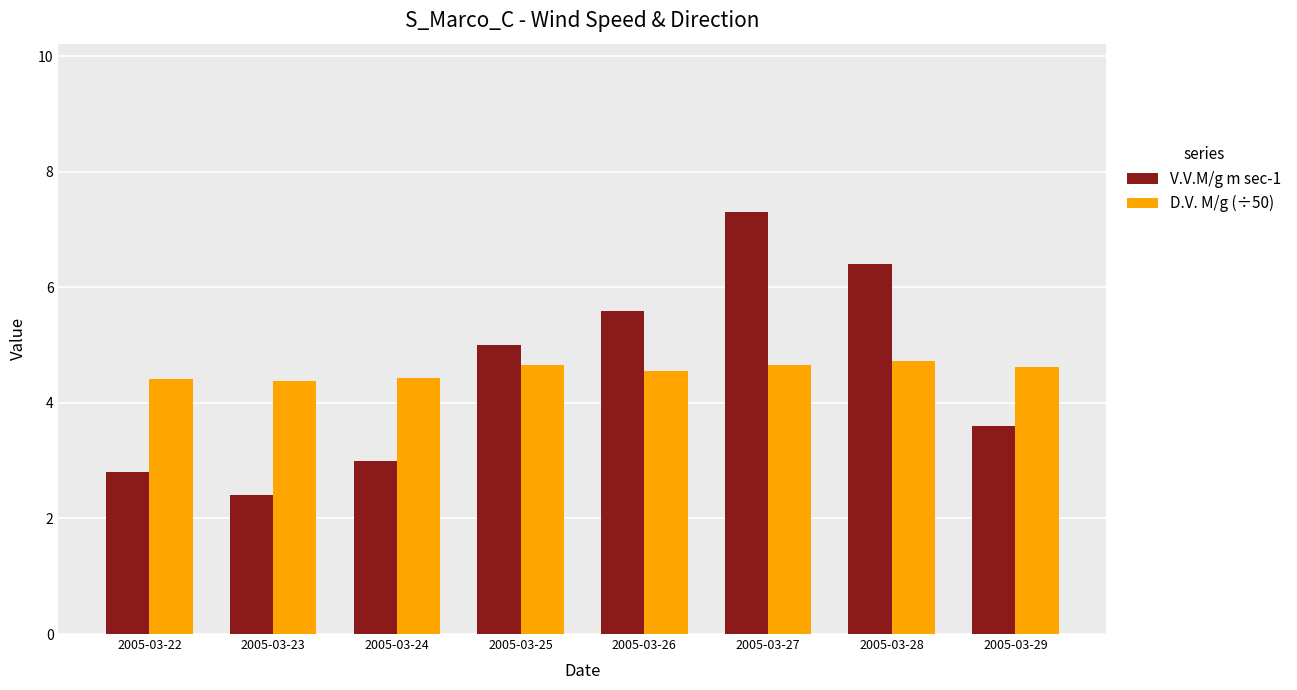

What is the sum of the V.V.M/g m sec-1 values at 2005-03-25 and 2005-03-27?

12.3